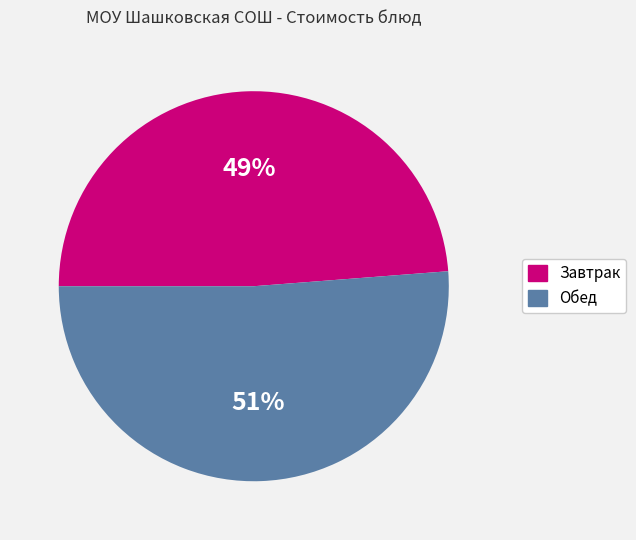

True or false: Обед accounts for 51% of the total.

True